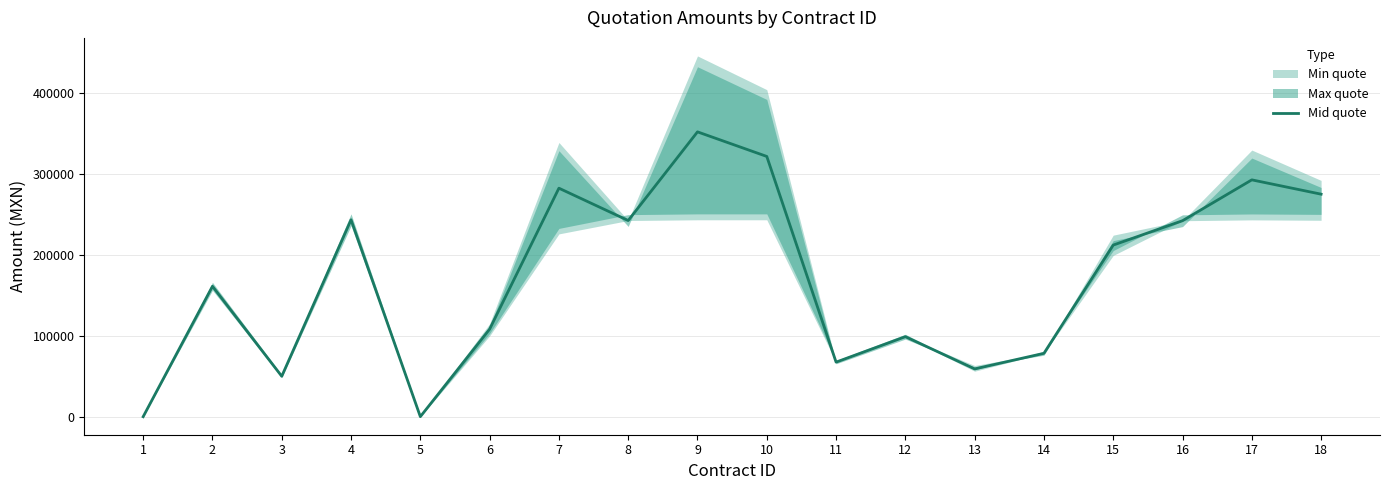

How many interior local peaks (higher than both neighbors) does the data have?

6